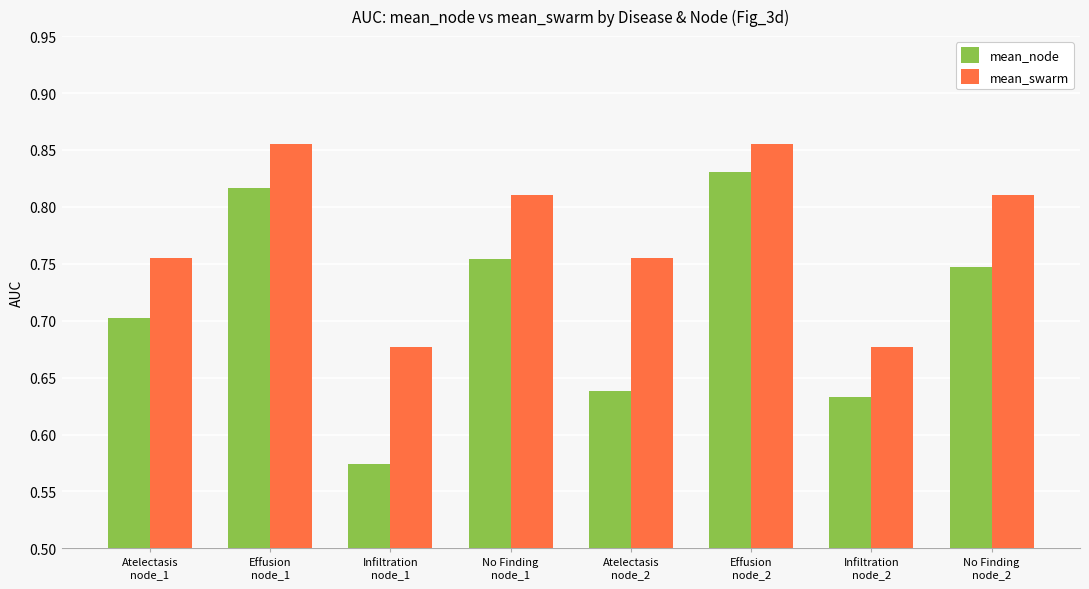

At how many categories does at least one series exceed 0?

8